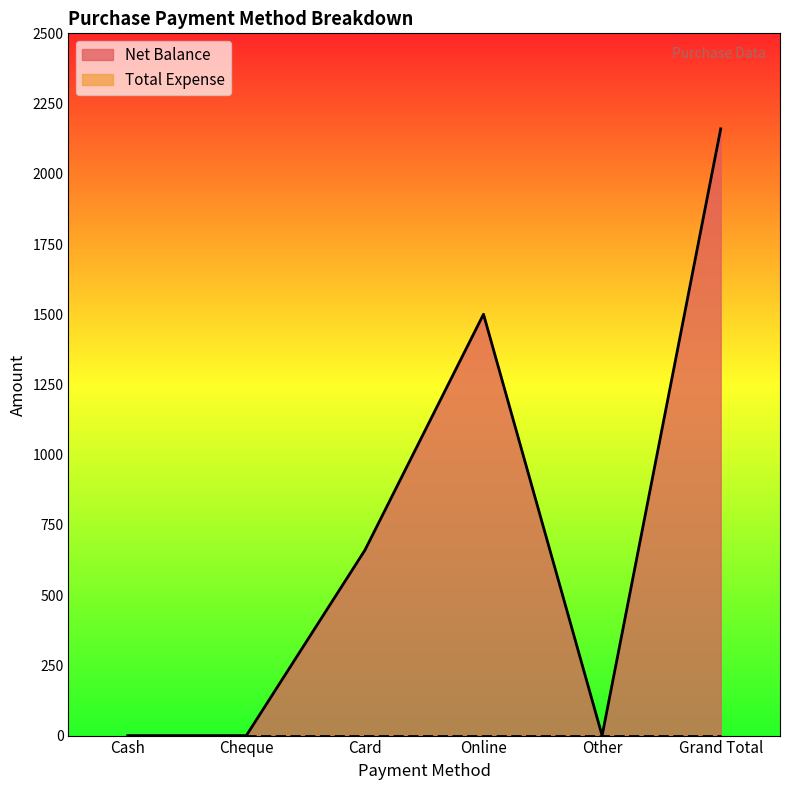

What position from the left is Online?

4